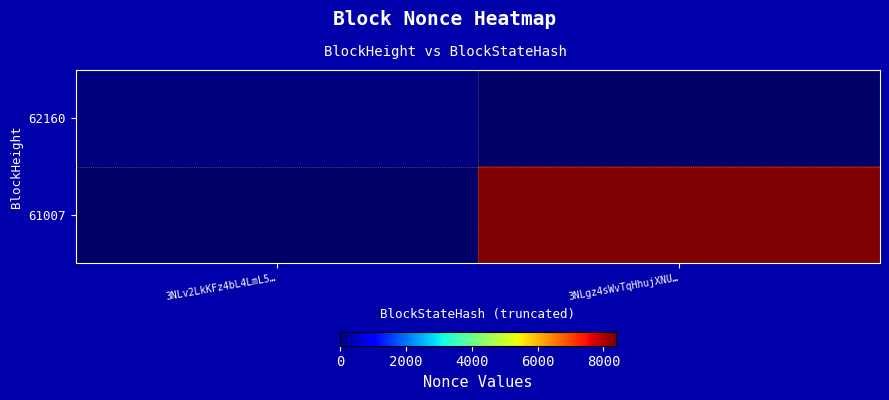

List the series in order of their overall mean, lowest first.

62160, 61007